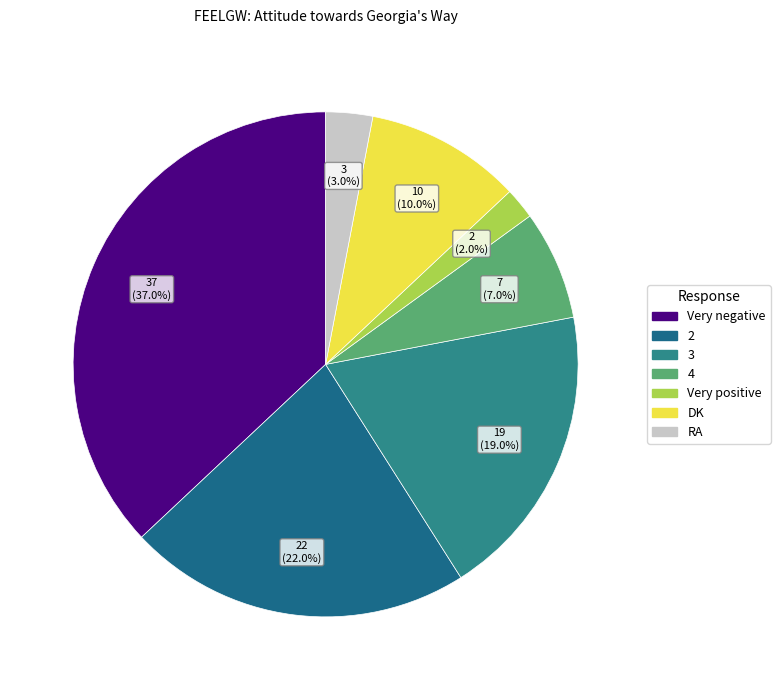

Which category has the smallest portion of the pie?

Very positive